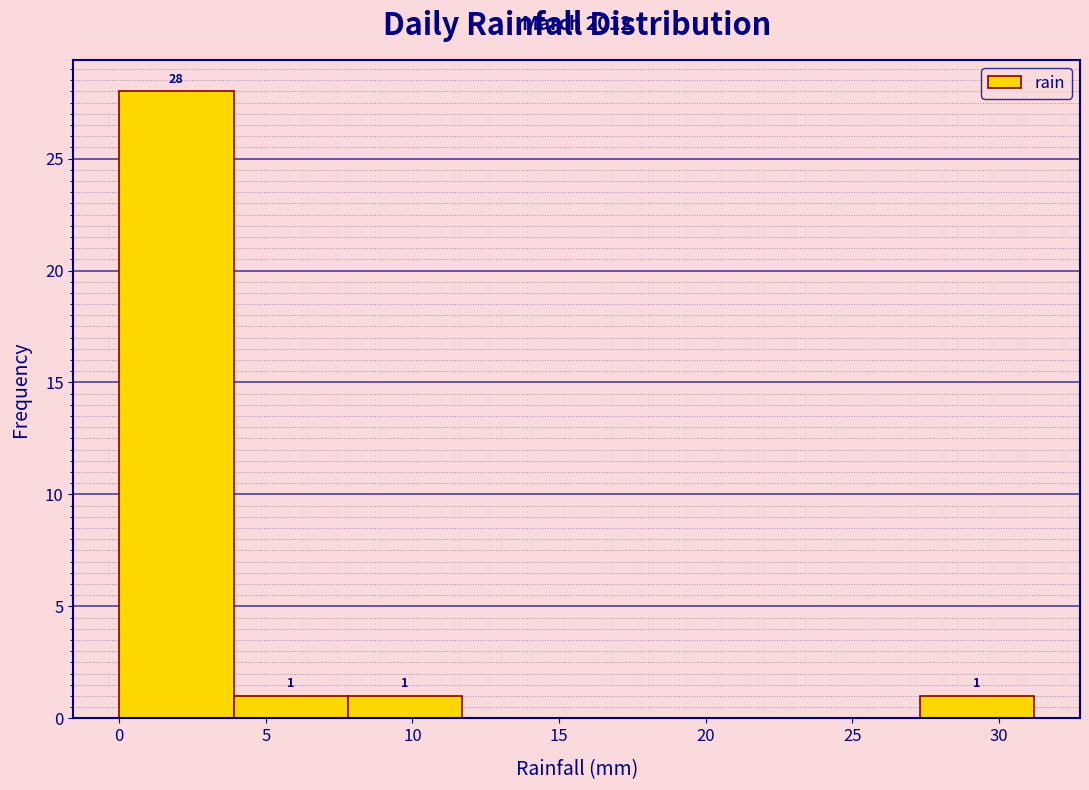

Which range on the x-axis has the tallest bar?

0.0 to 3.9